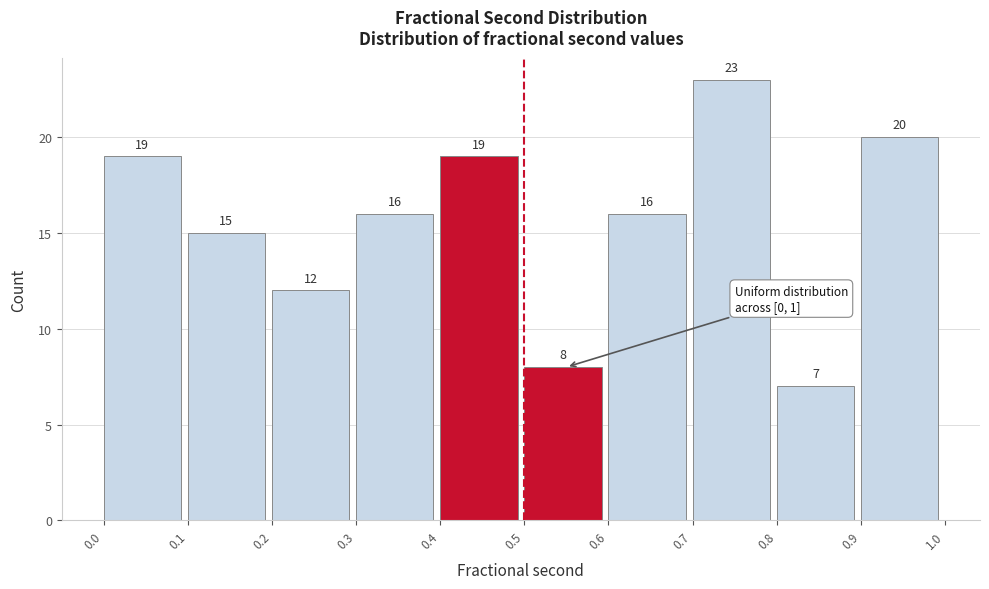

How tall is the bar that spans 0.9 to 1.0 on the x-axis?

20